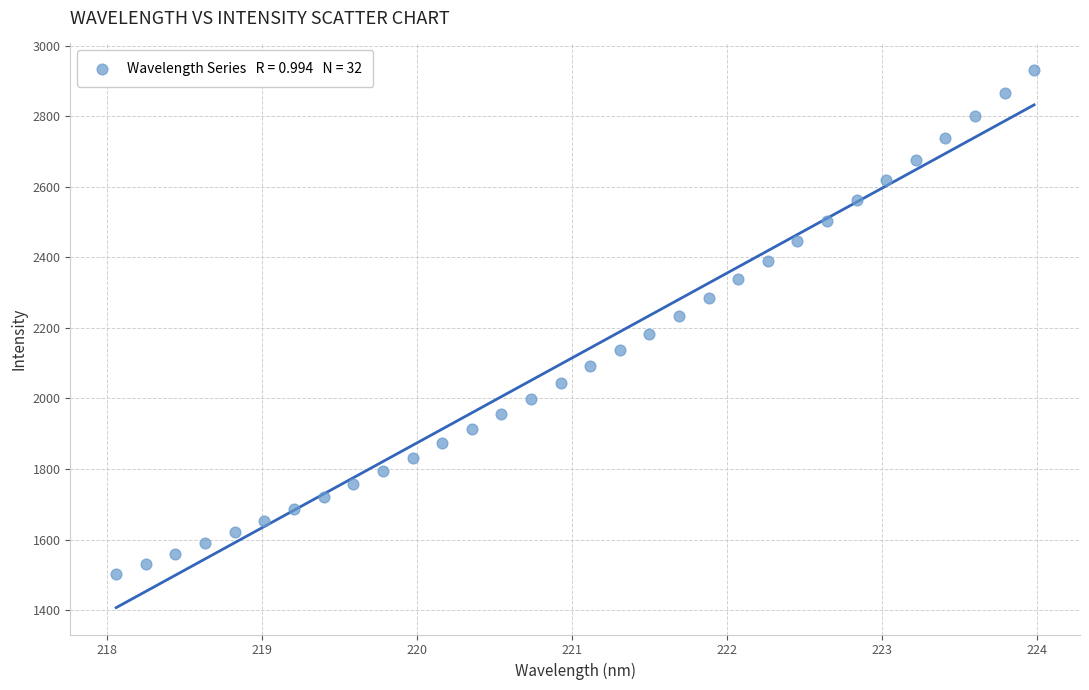

What is the range of X values (max minus min)?

5.9